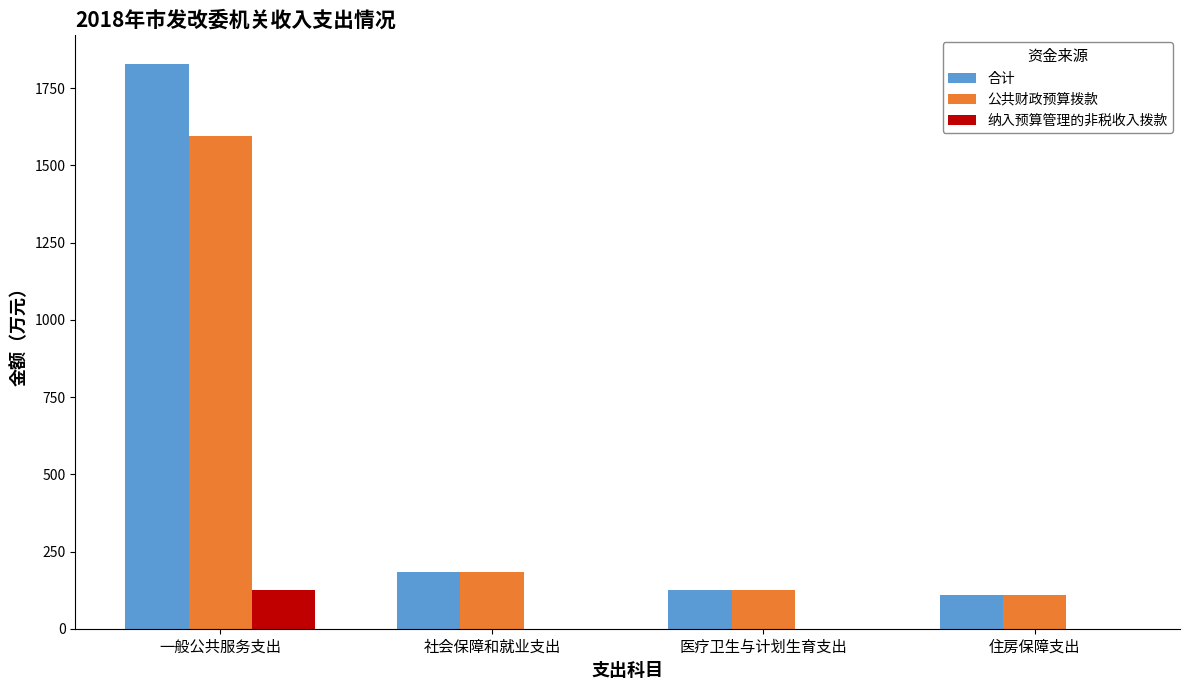

At which category is the sum across all series the highest?

一般公共服务支出